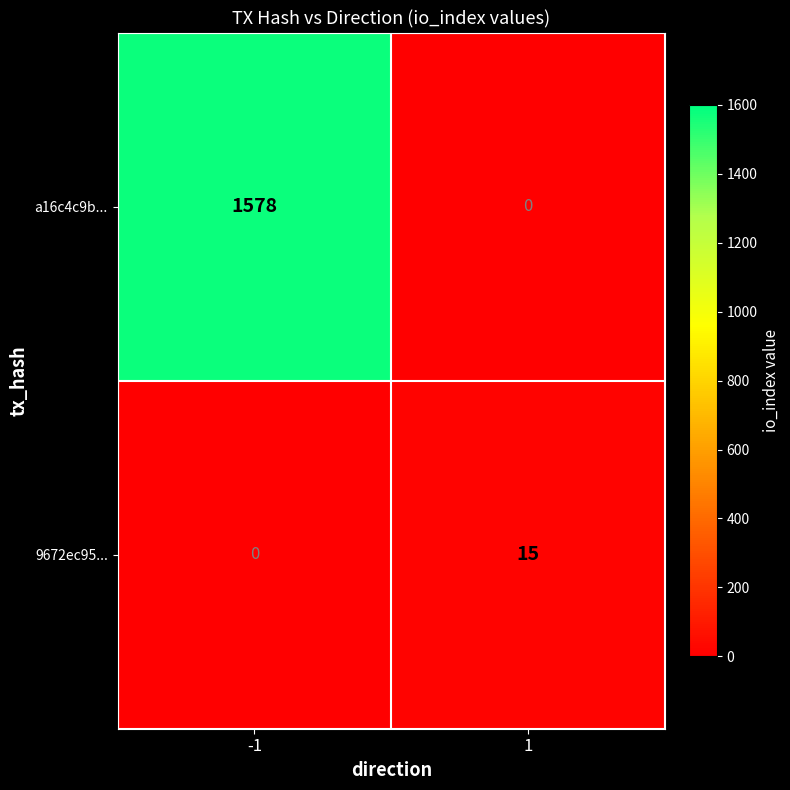

Which series has the largest range (max minus min)?

a16c4c9b...